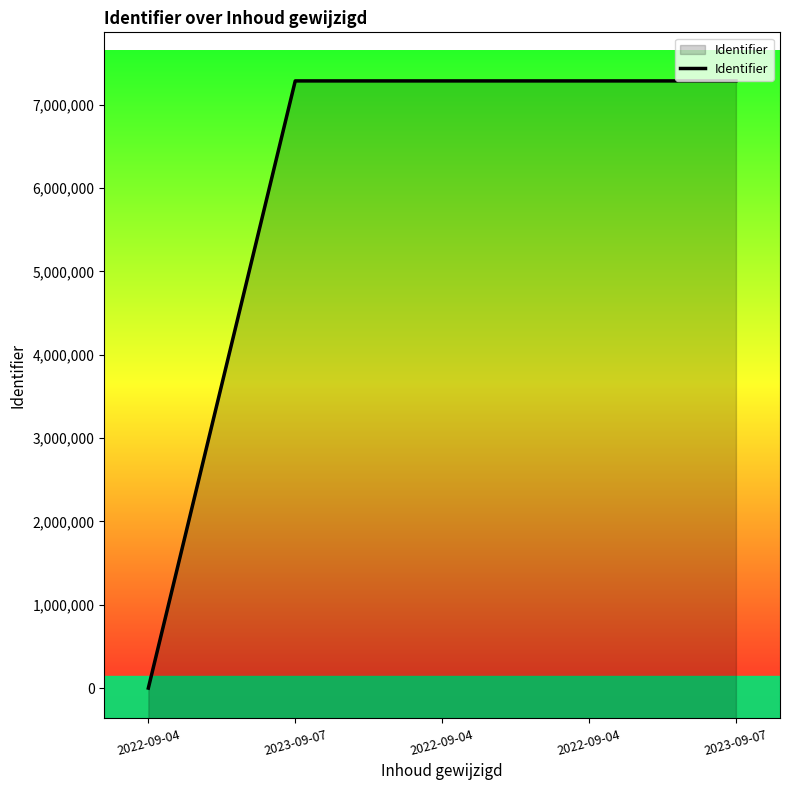

What is the difference between the values at 2022-09-04 and 2022-09-04?

7284177